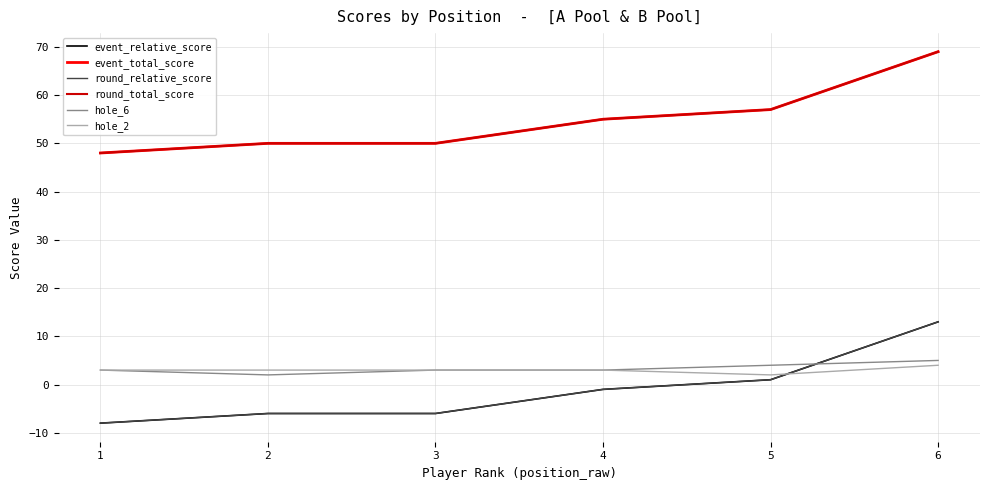

Reading left to right, transcribe all the data shown in this chart.

event_relative_score: -8	-6	-6	-1	1	13
event_total_score: 48	50	50	55	57	69
round_relative_score: -8	-6	-6	-1	1	13
round_total_score: 48	50	50	55	57	69
hole_6: 3	2	3	3	4	5
hole_2: 3	3	3	3	2	4